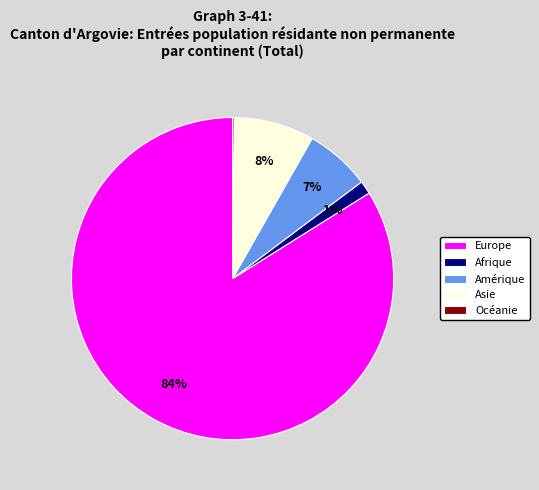

Is there a majority slice in this chart?

Yes